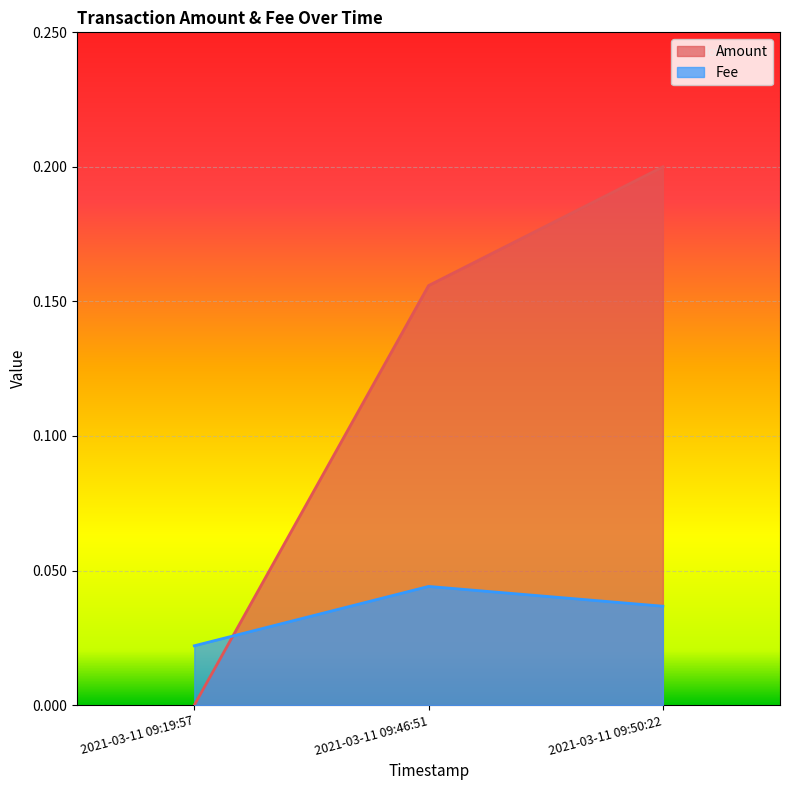

How many values in the Amount series exceed 0?

2